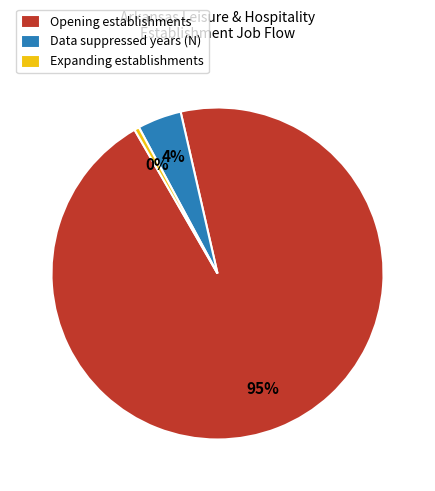

Rank the categories by value from lowest to highest.

Expanding establishments, Data suppressed years (N), Opening establishments